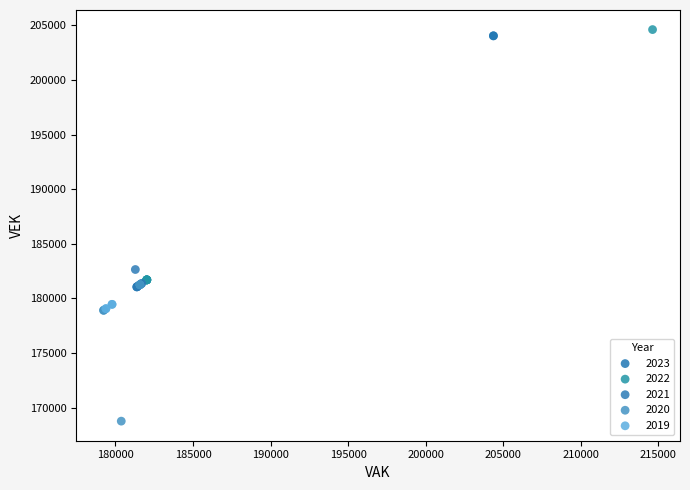

Which series contains the lowest Y value?

2020